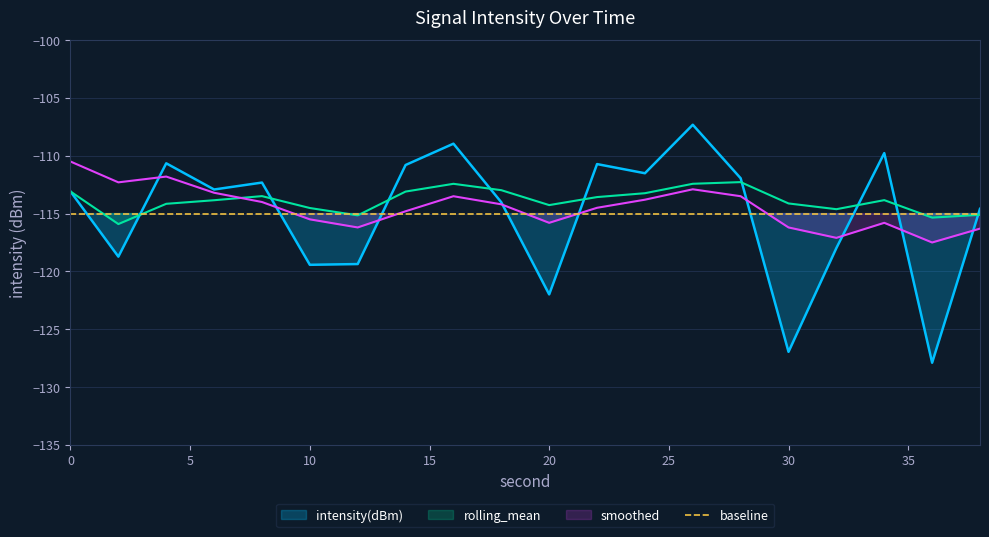

At how many categories does at least one series exceed -112?

9